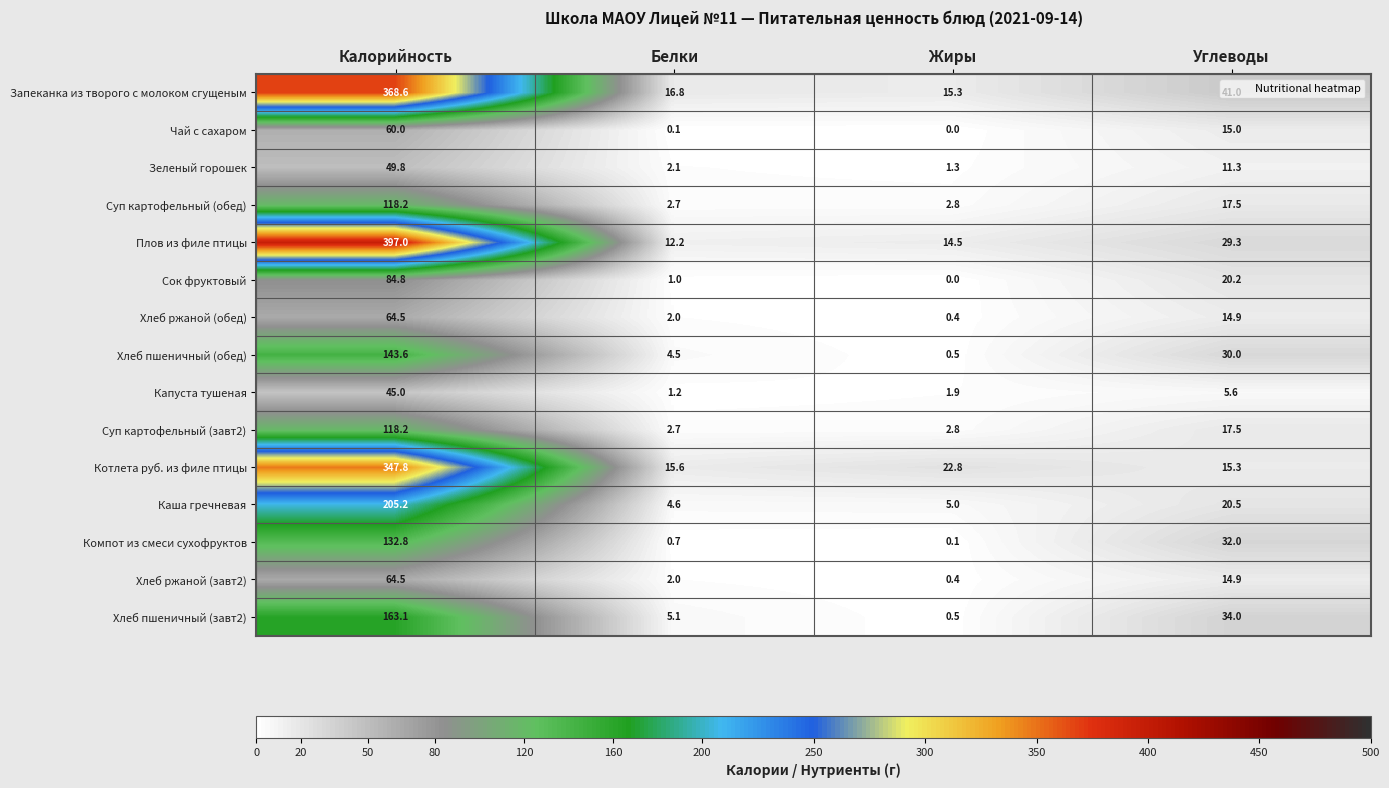

At which label does Зеленый горошек reach its peak?

Калорийность